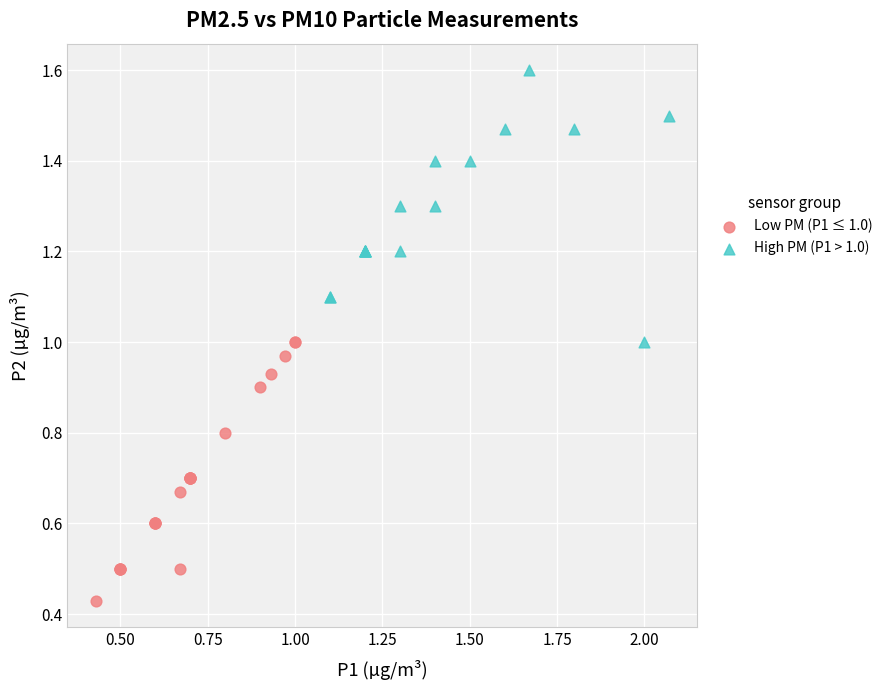

Which series reaches the maximum Y coordinate?

High PM (P1 > 1.0)